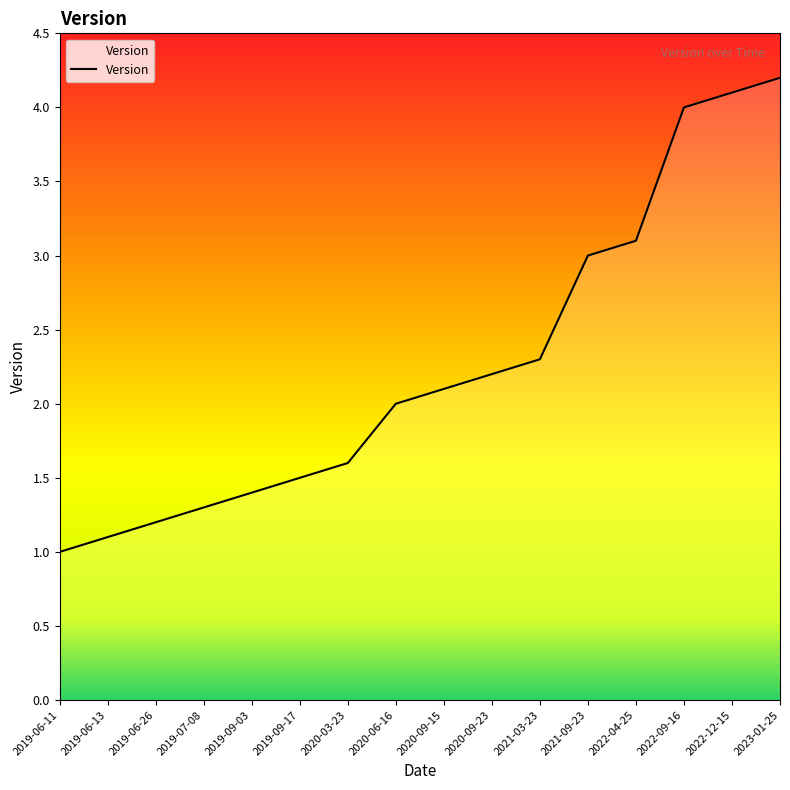

Reading left to right, list all the values displayed in this chart.

2019-06-11=1.0	2019-06-13=1.1	2019-06-26=1.2	2019-07-08=1.3	2019-09-03=1.4	2019-09-17=1.5	2020-03-23=1.6	2020-06-16=2.0	2020-09-15=2.1	2020-09-23=2.2	2021-03-23=2.3	2021-09-23=3.0	2022-04-25=3.1	2022-09-16=4.0	2022-12-15=4.1	2023-01-25=4.2